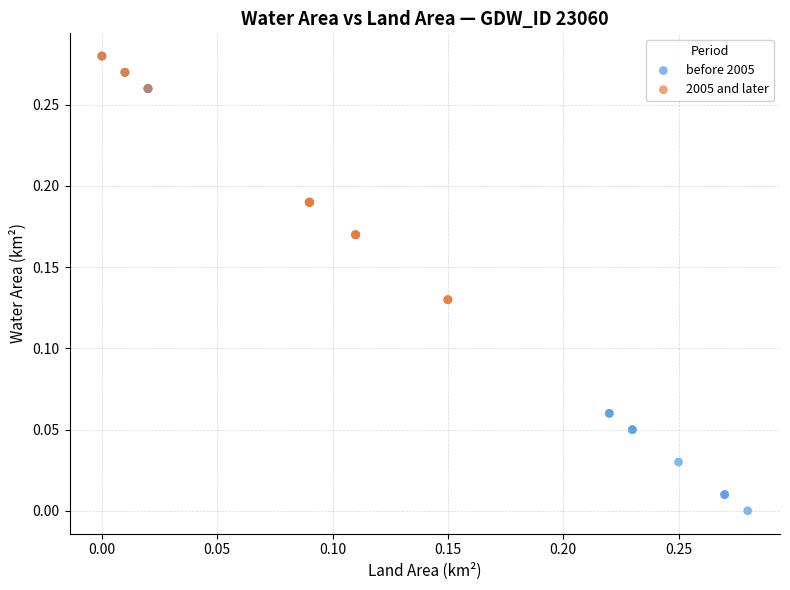

Which series reaches the minimum Y coordinate?

before 2005